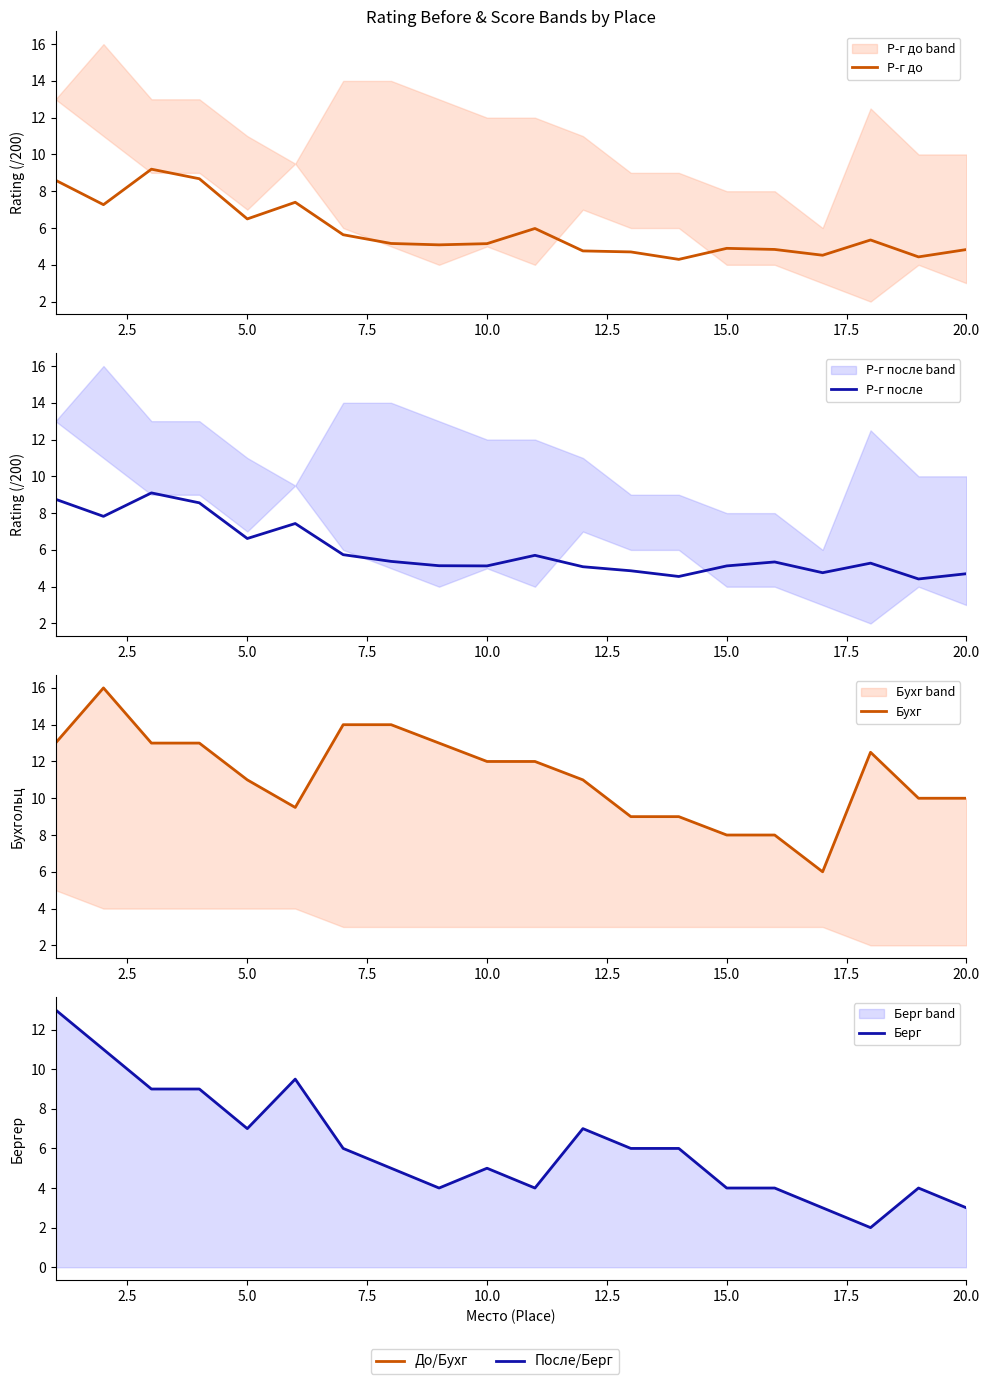

How many values in the Бухг series are below 12?

10